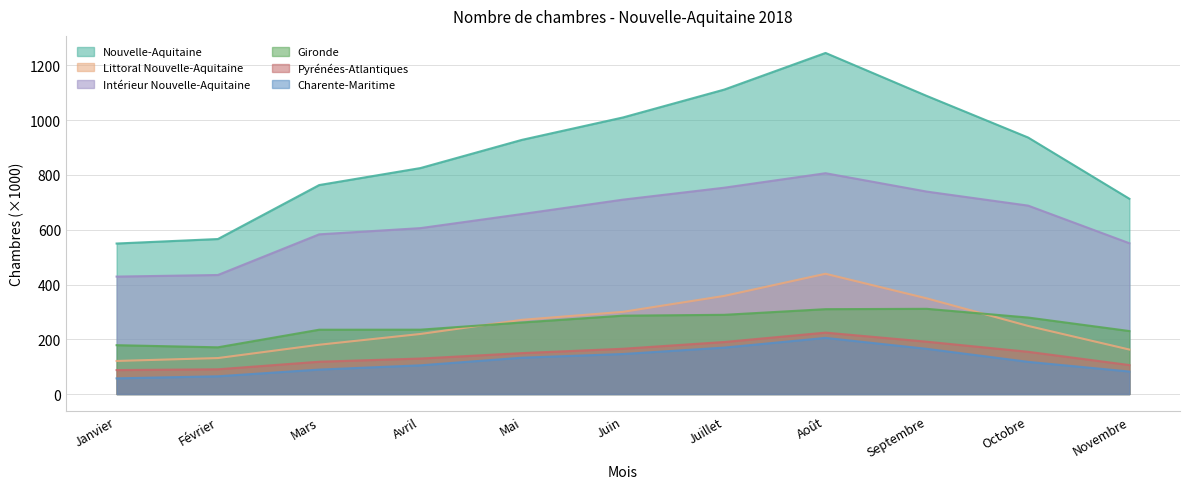

What is the value of the Gironde point at the 1st from the left?

178.4